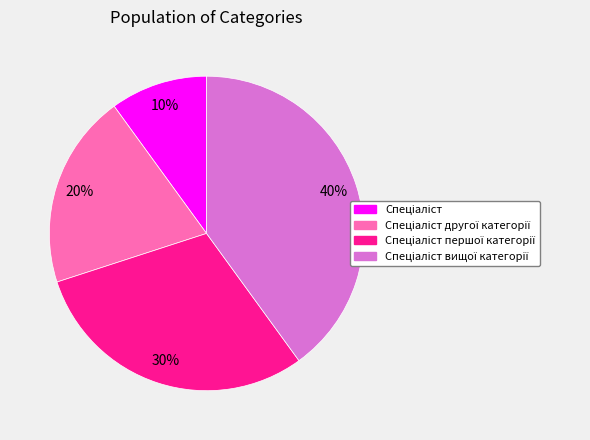

To the nearest percent, what is the average slice percentage?

25%